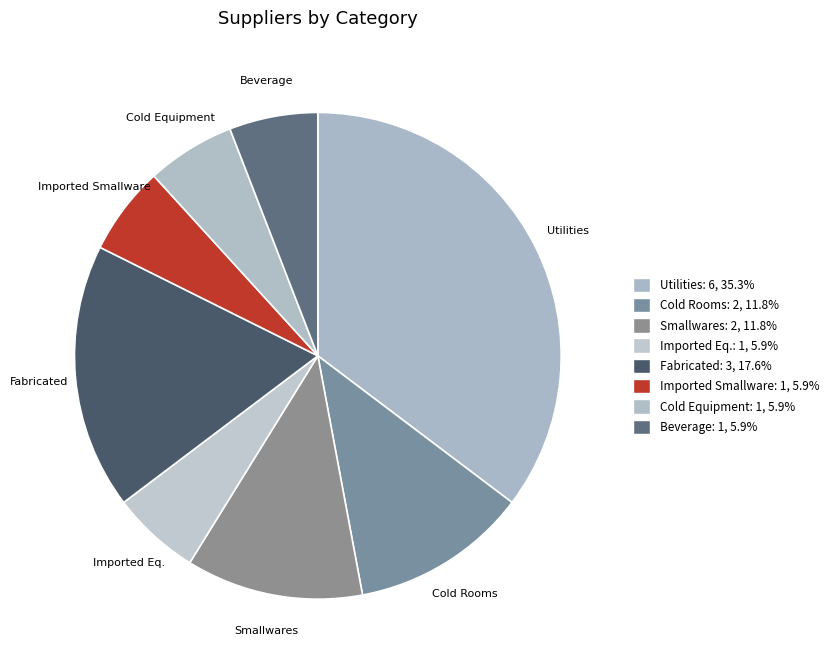

Approximately how many times larger is the value at Utilities compared to Smallwares?

3.0